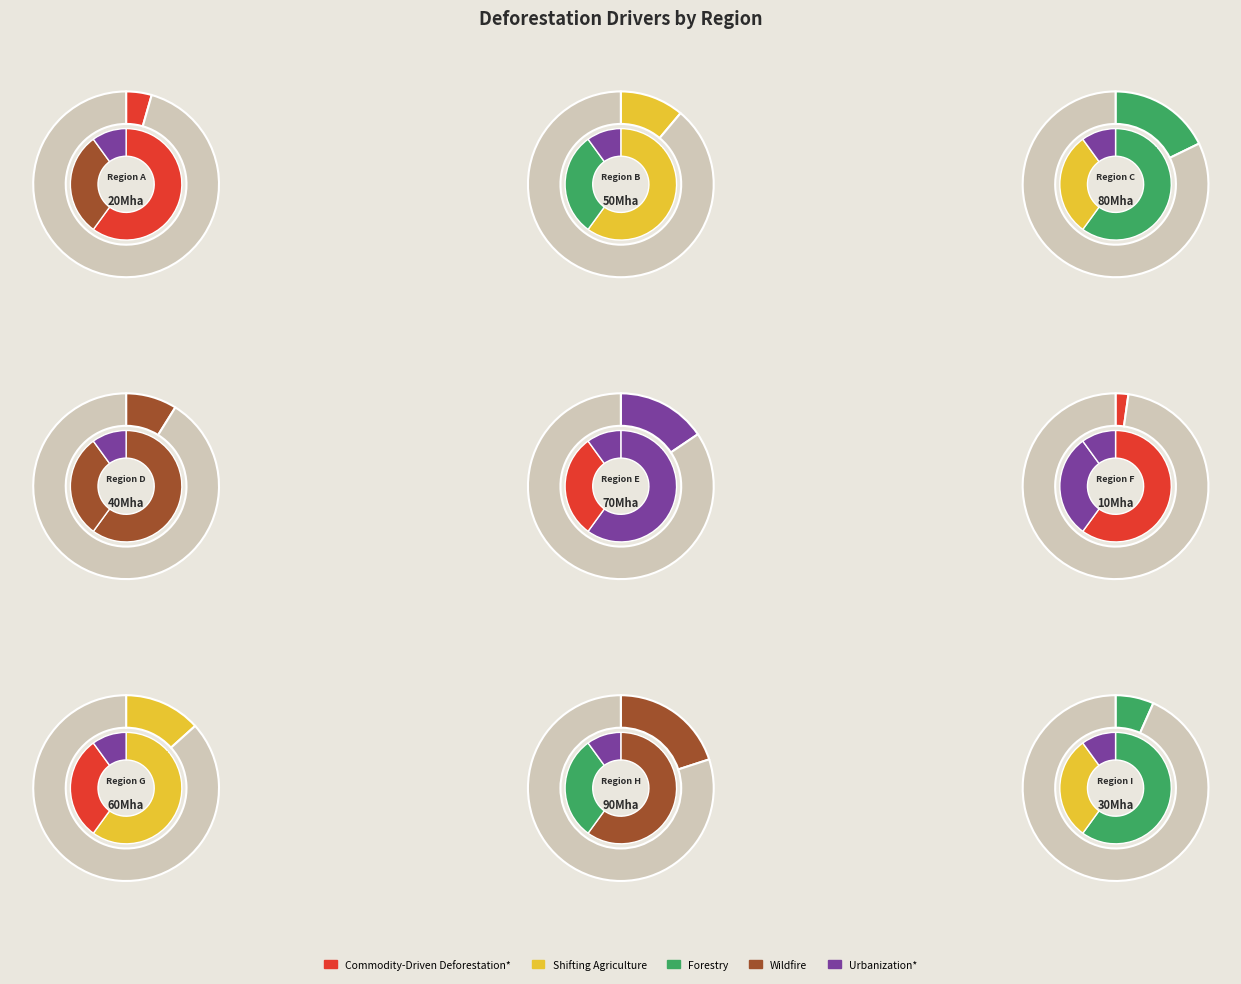

To the nearest percent, what is the difference between the largest and smallest slice percentages?

17%